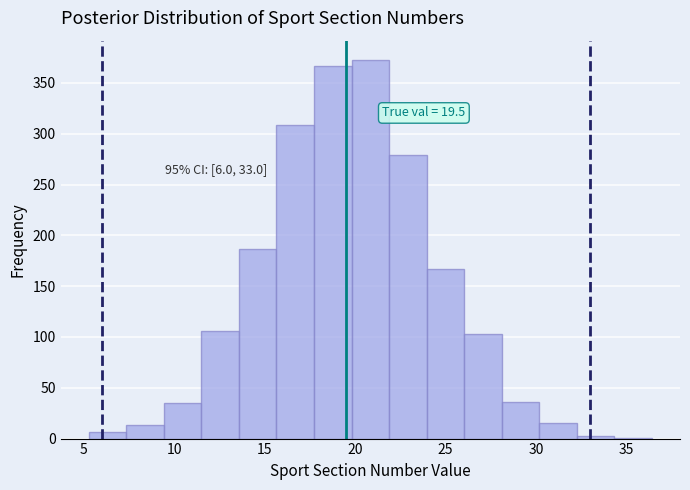

Which range on the x-axis has the tallest bar?

20.0 to 22.0